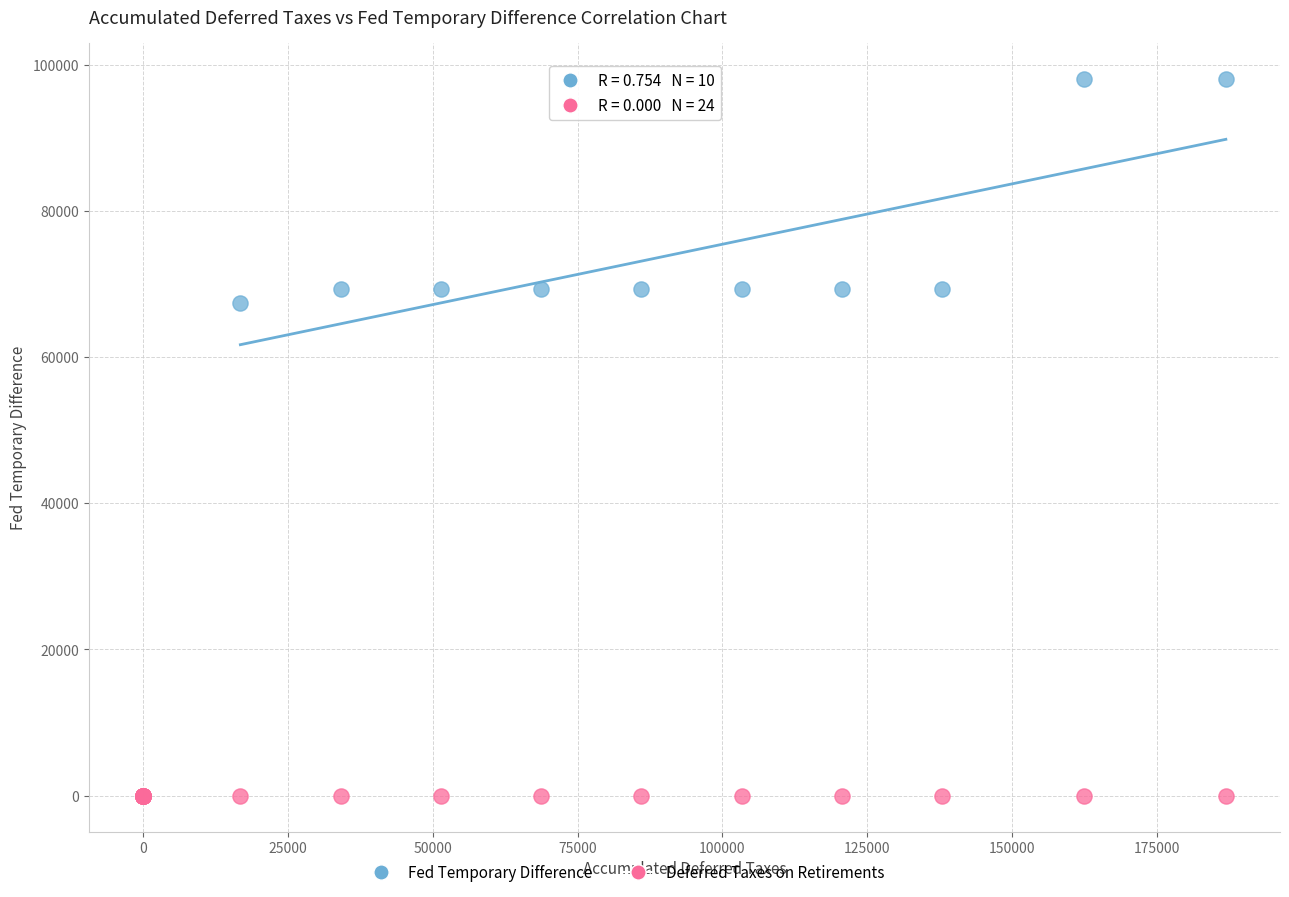

Which series reaches the minimum Y coordinate?

Deferred Taxes on Retirements